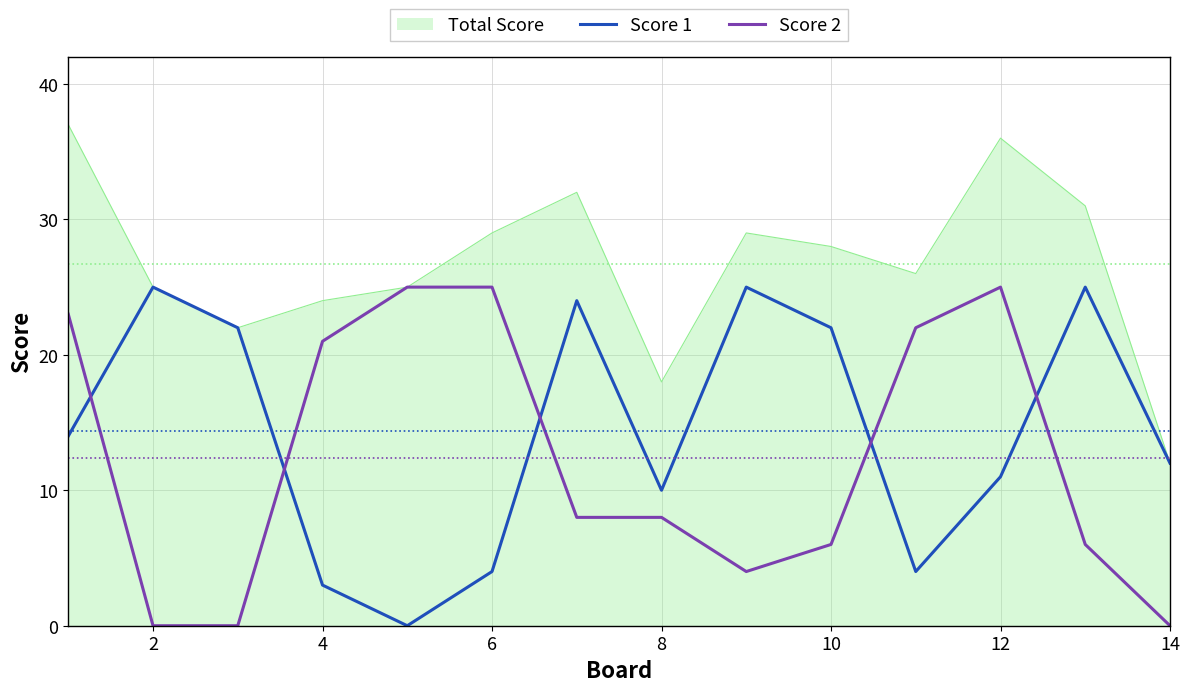

Which series has the largest total across all categories?

Total Score